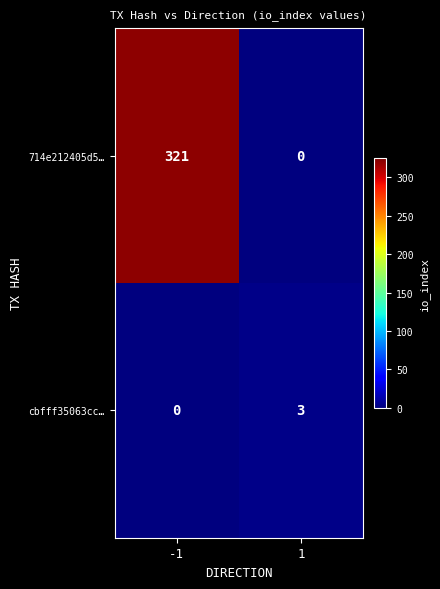

The value of cbfff35063cc… at 1 is 3. True or false?

True